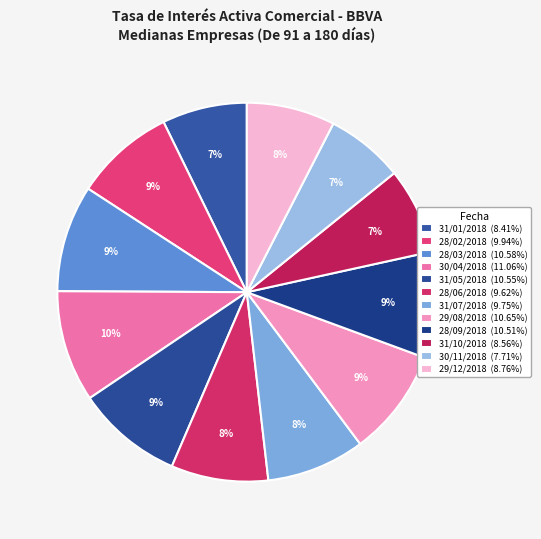

How many segments does this pie chart have?

12